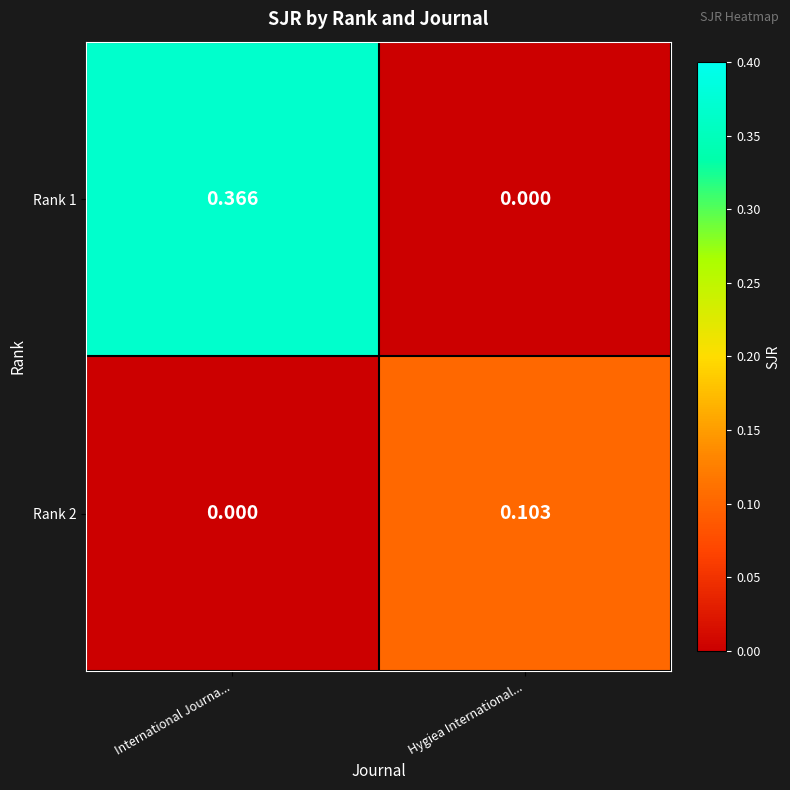

Between International Journa... and Hygiea International..., which series saw the biggest shift?

Rank 1